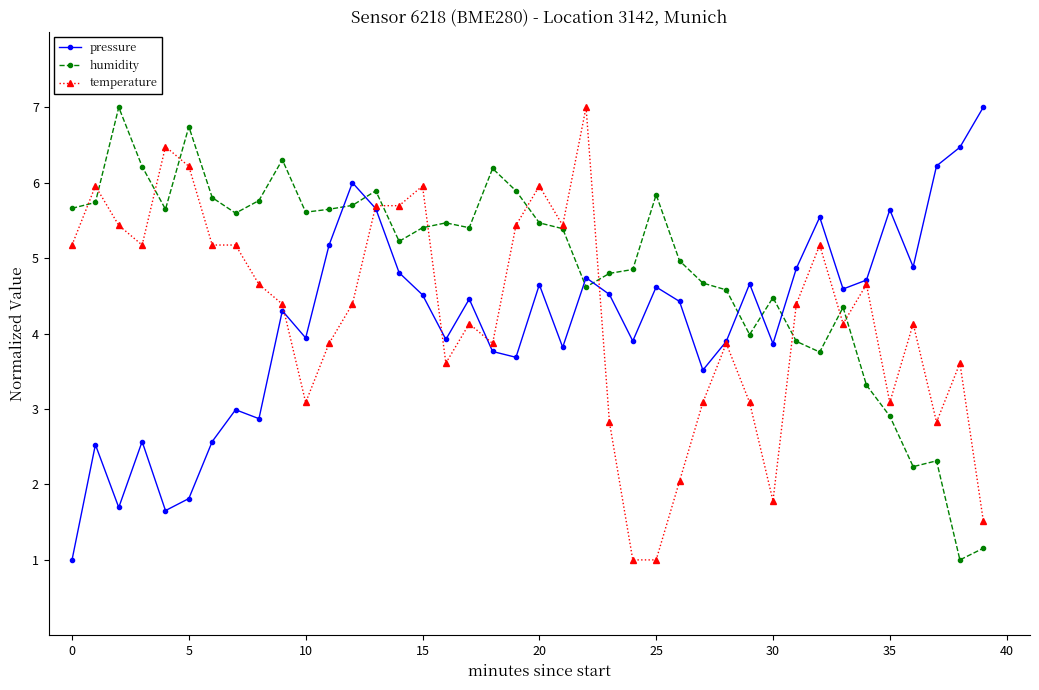

True or false: pressure and humidity intersect in this chart.

True